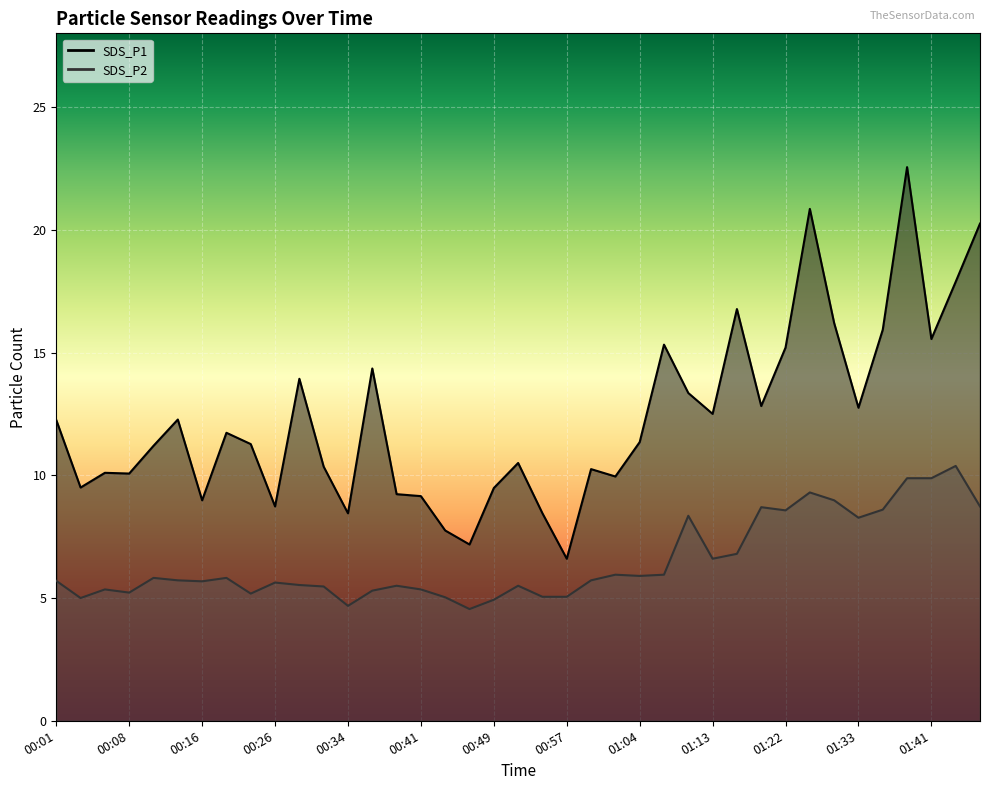

What is the difference between the second highest and second lowest values in the SDS_P2 series?

5.2